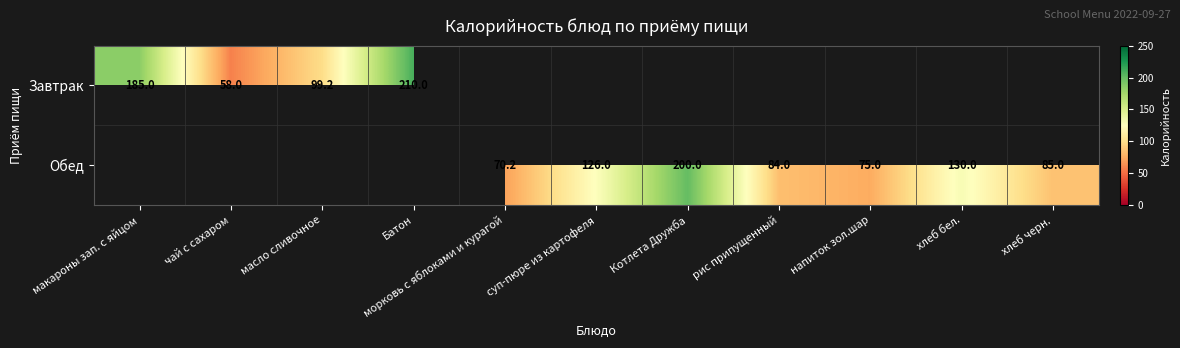

Is the value of Завтрак at чай с сахаром greater than the value of Обед at хлеб бел.?

No